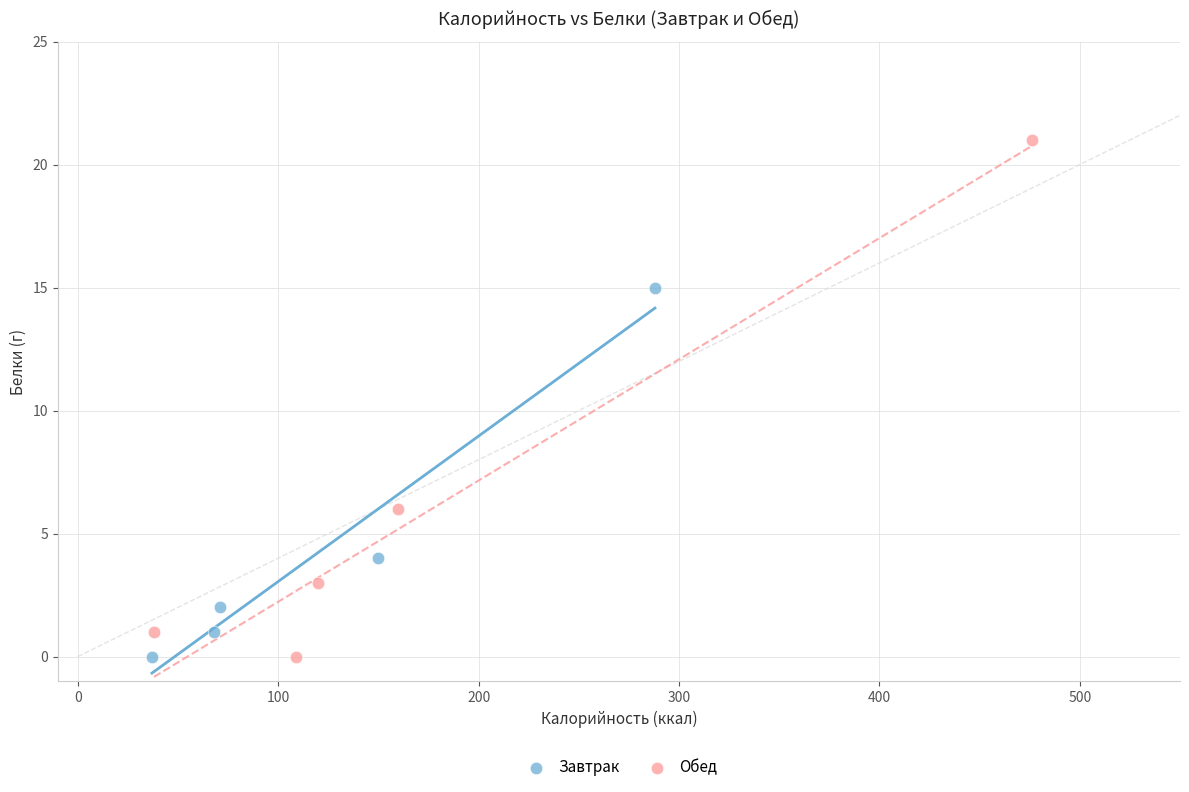

Which series has the largest Y range (max minus min)?

Обед